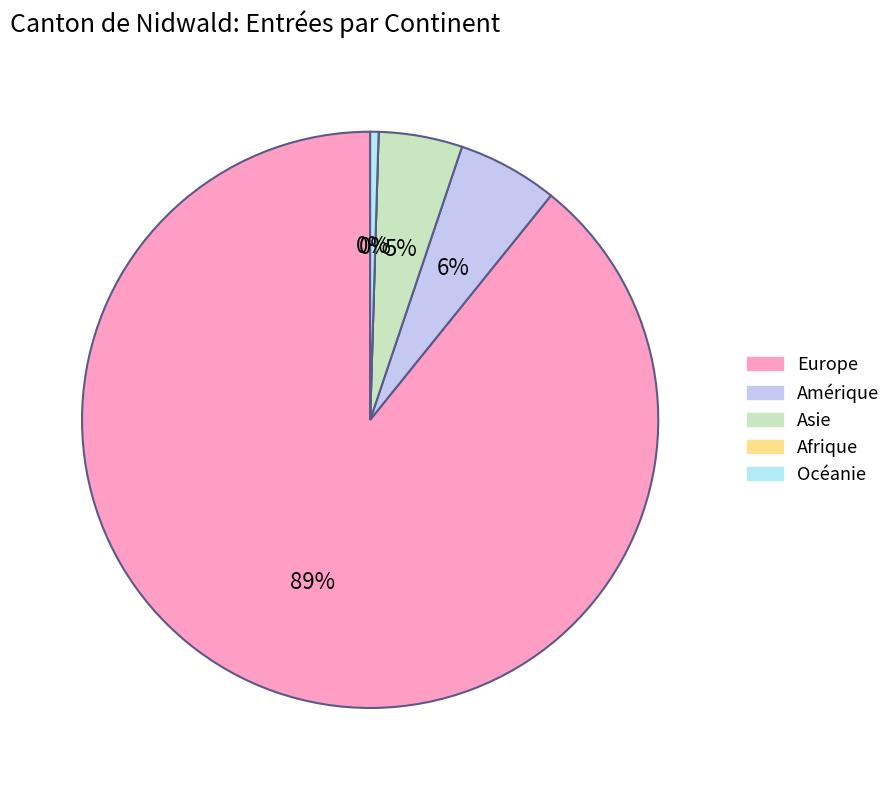

To the nearest percent, what is the difference between the Océanie and Amérique slice percentages?

5%